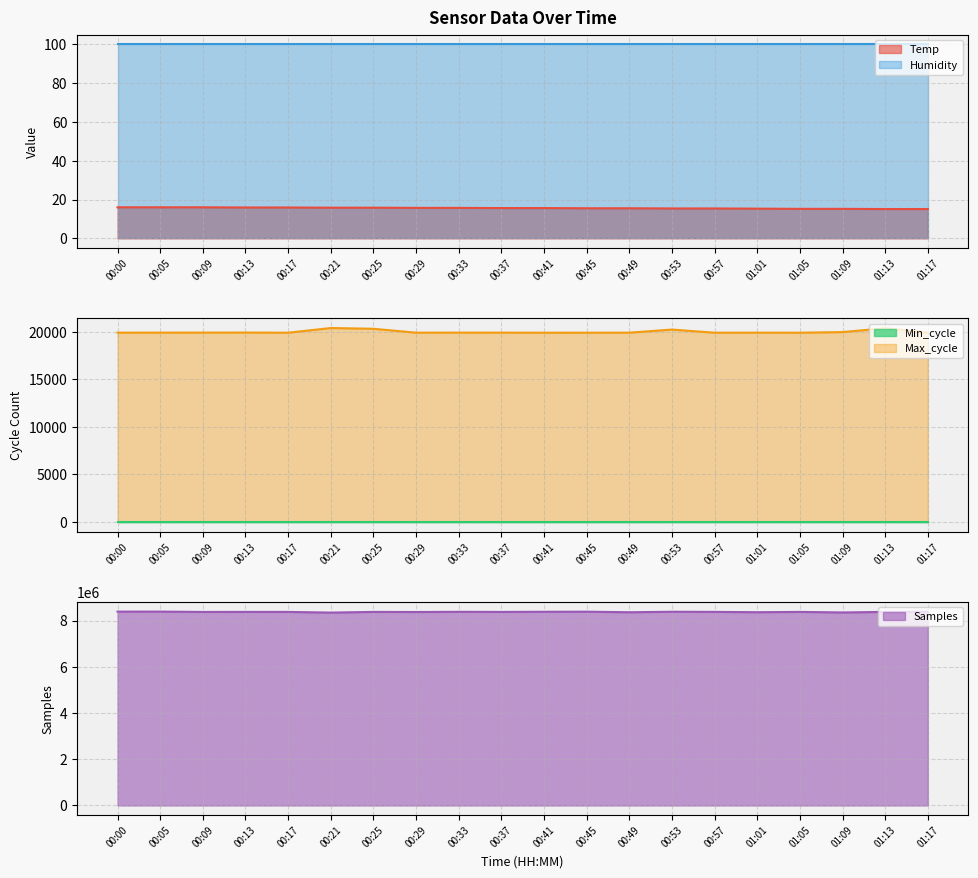

True or false: Temp has more than 1 points higher than both neighbors.

False